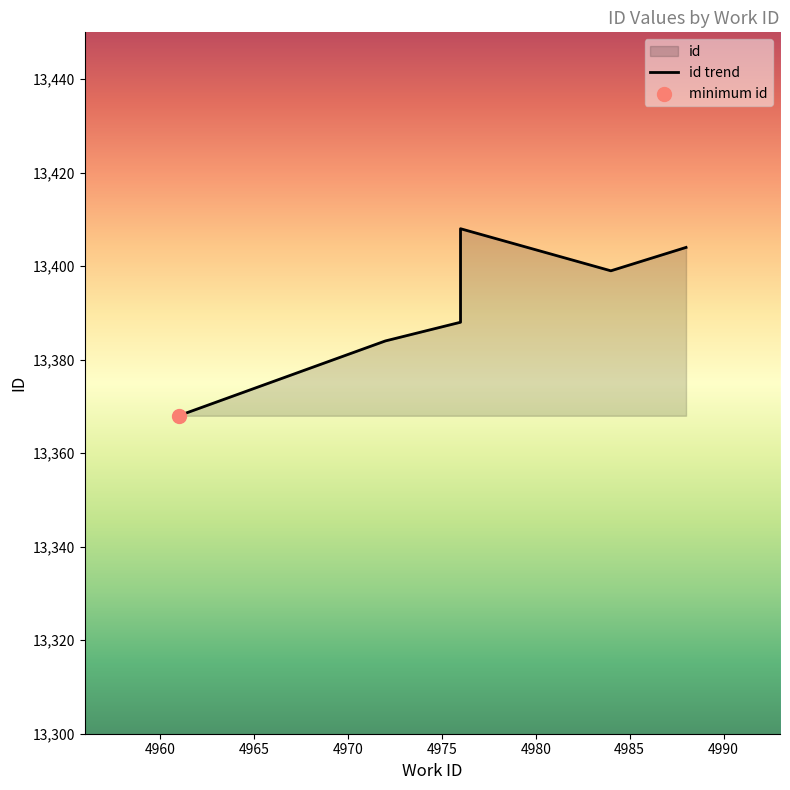

What is the ratio of the value at 4975 to the value at 4990?

1.0